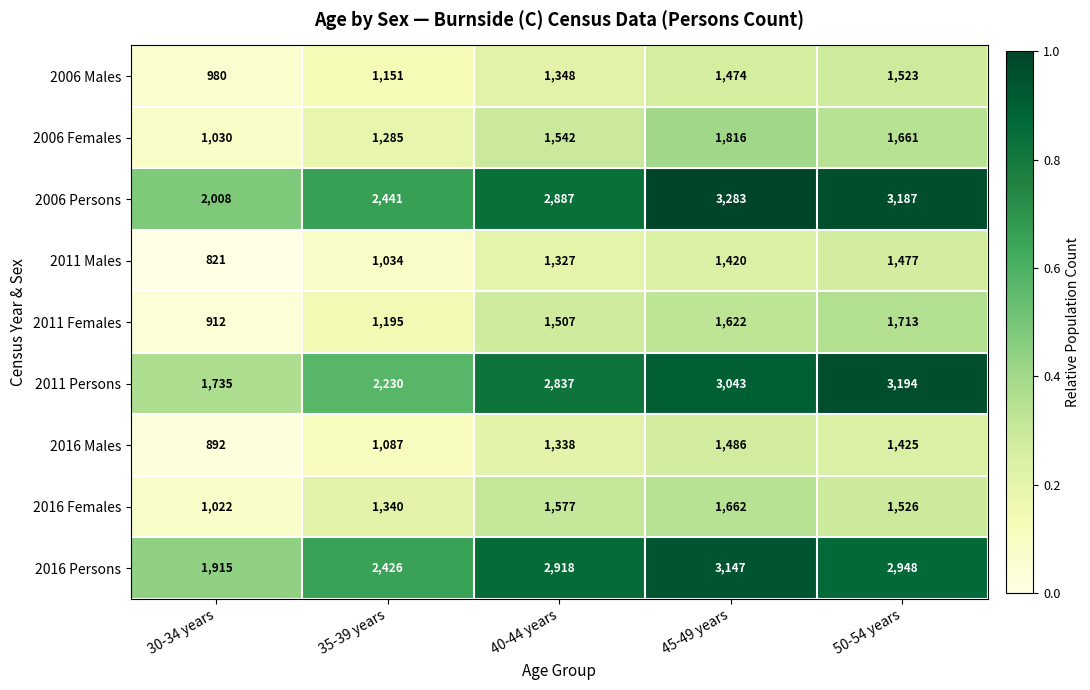

Count the number of data series in this chart.

9